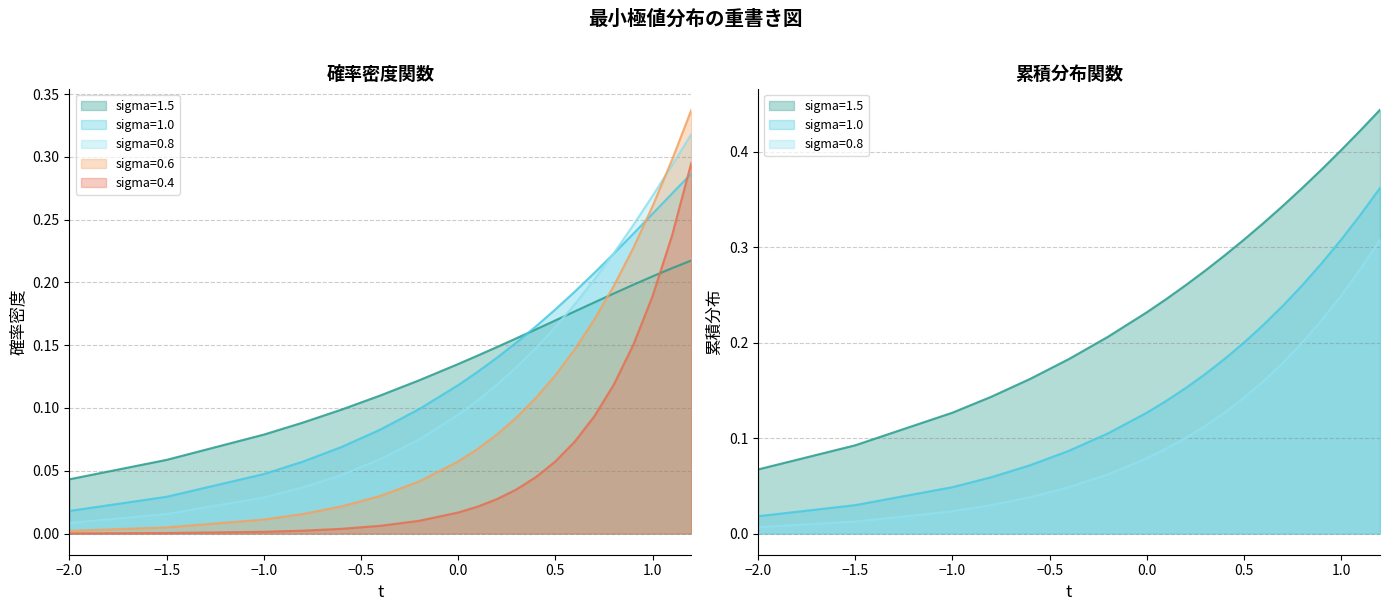

At how many categories does at least one series exceed 0?

20